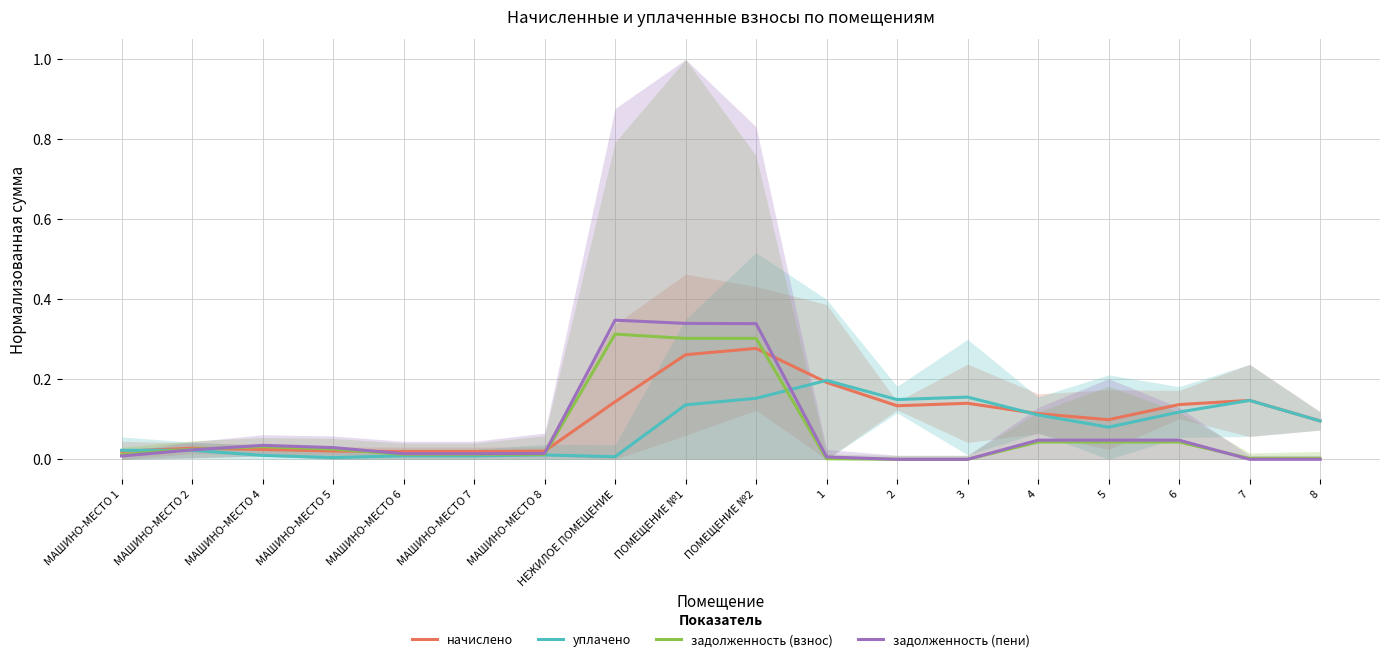

Where is the first local minimum for начислено?

2